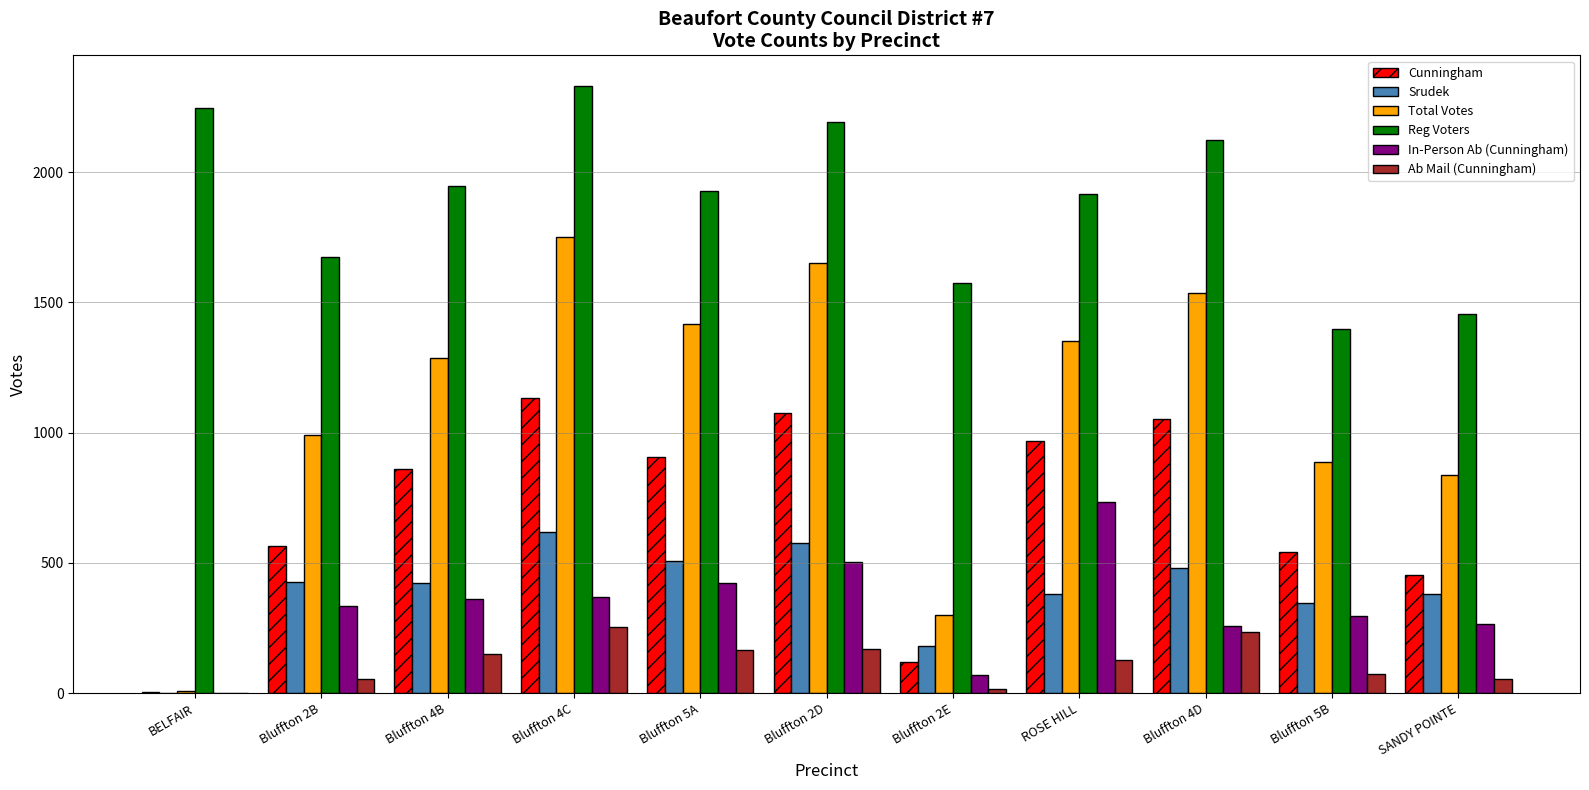

Which series changed the most between BELFAIR and Bluffton 4D?

Total Votes